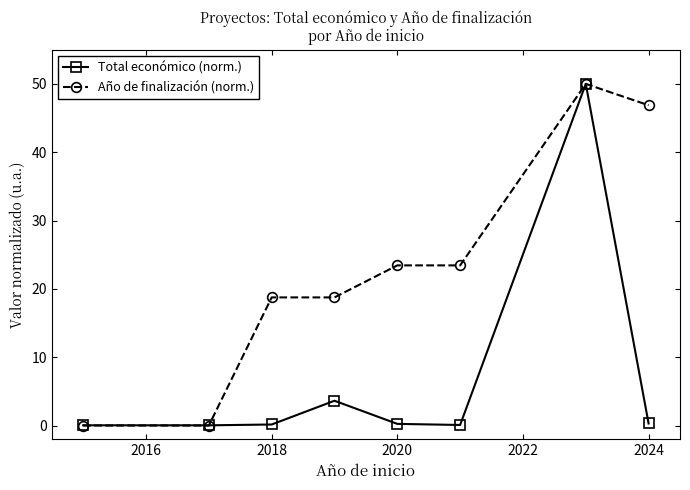

Which series has the largest total across all categories?

Año de finalización (norm.)